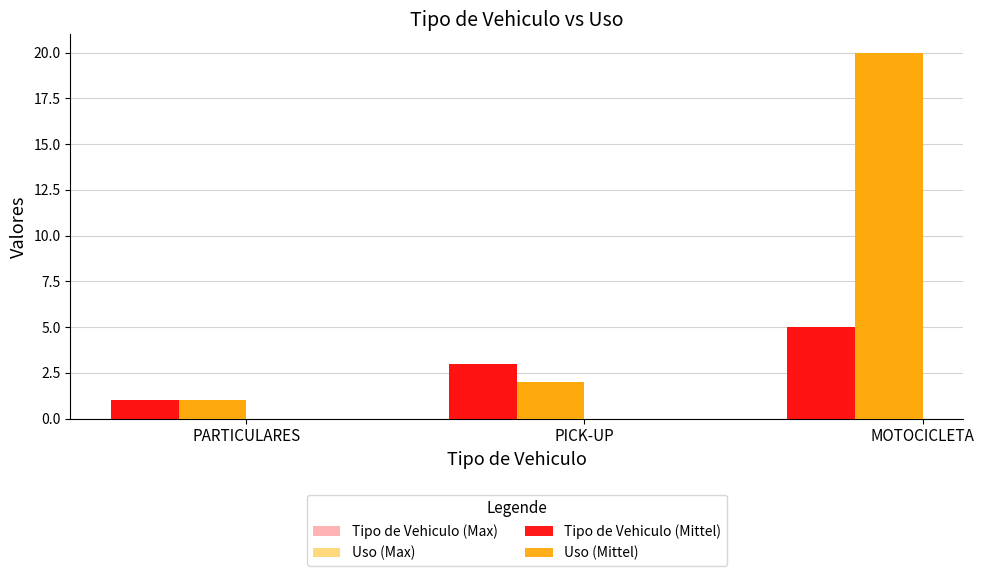

What is the difference between the Uso (Max) values at PARTICULARES and MOTOCICLETA?

19